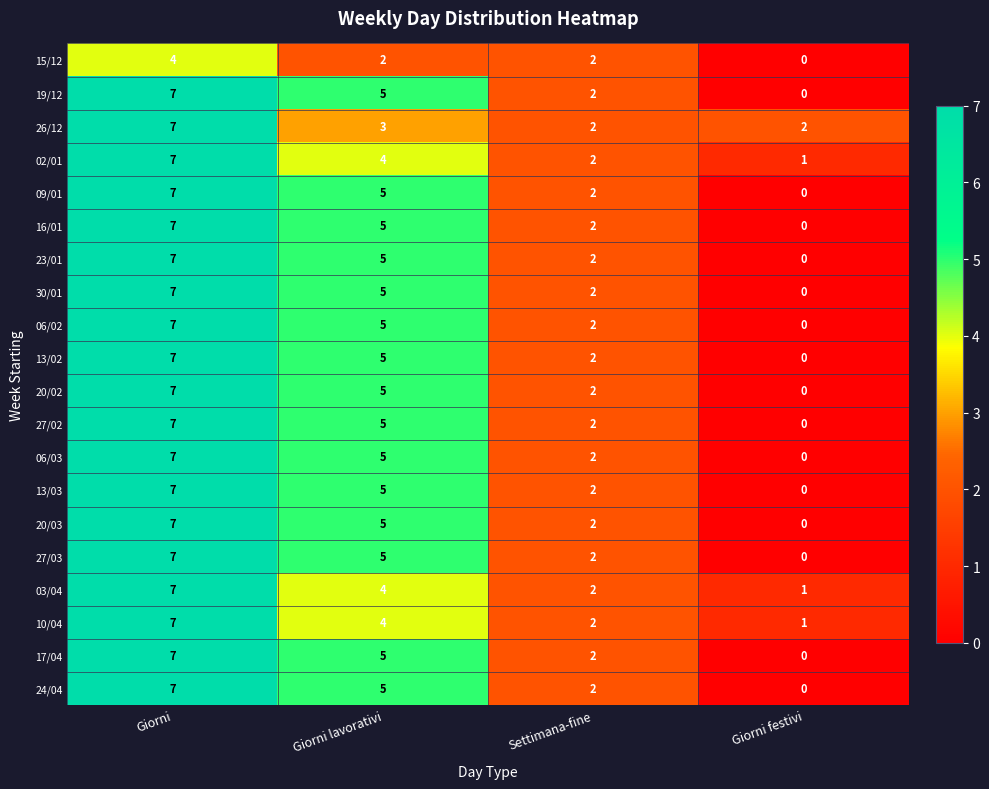

True or false: 26/12 has a value of 5 at Giorni lavorativi.

False